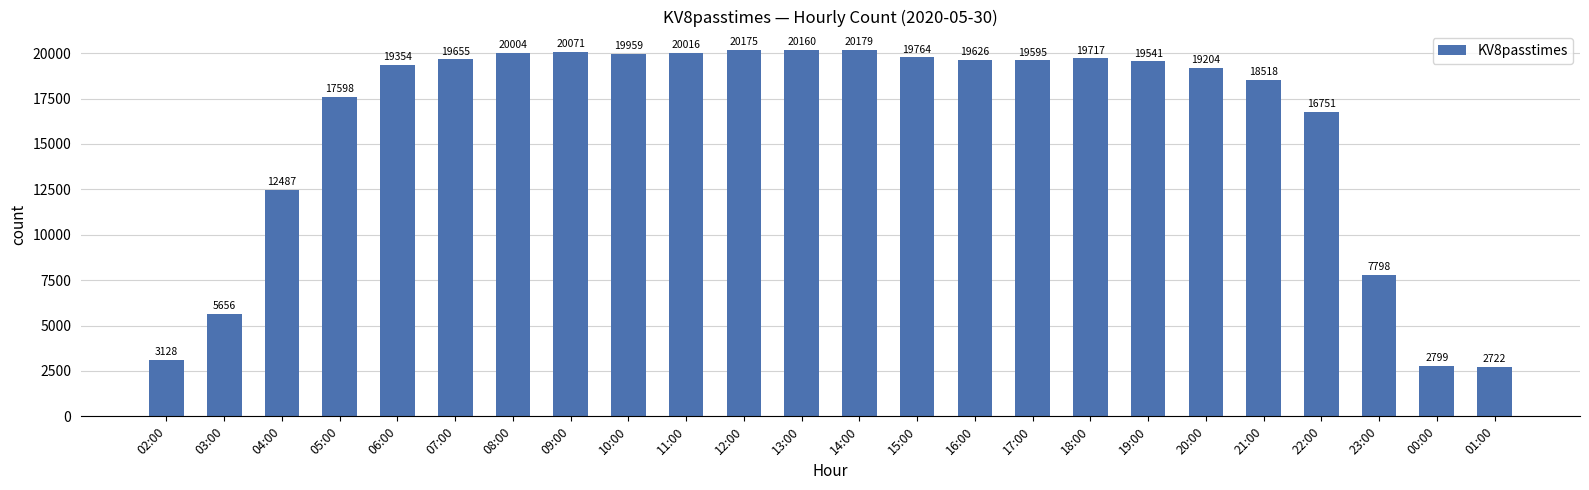

At which category does the chart reach its peak across all series?

14:00